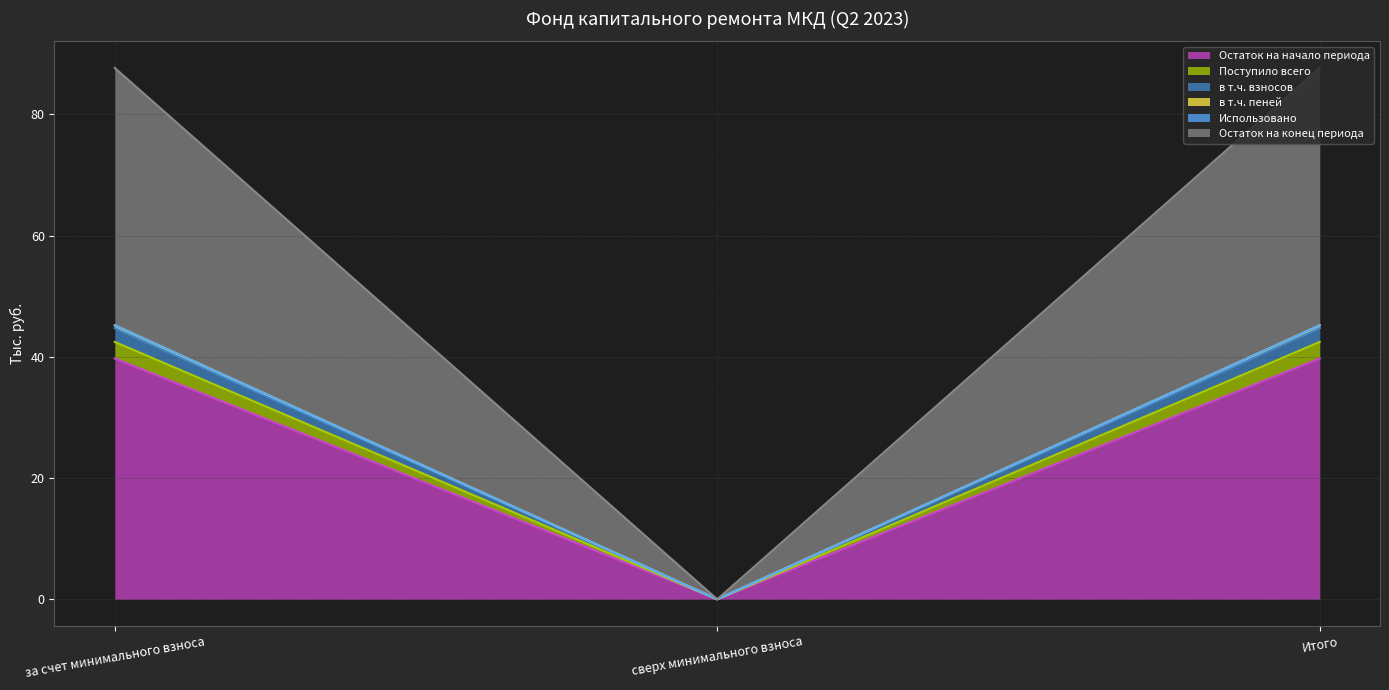

The value of Остаток на начало периода at за счет минимального взноса is 39.7. True or false?

True